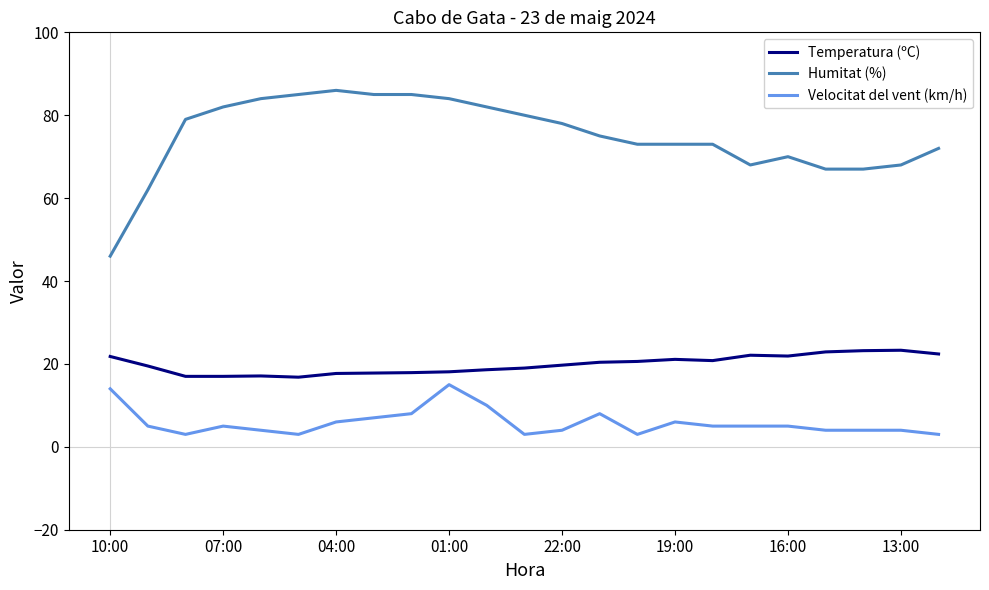

Rank the series by their maximum value, from lowest to highest.

Velocitat del vent (km/h), Temperatura (ºC), Humitat (%)